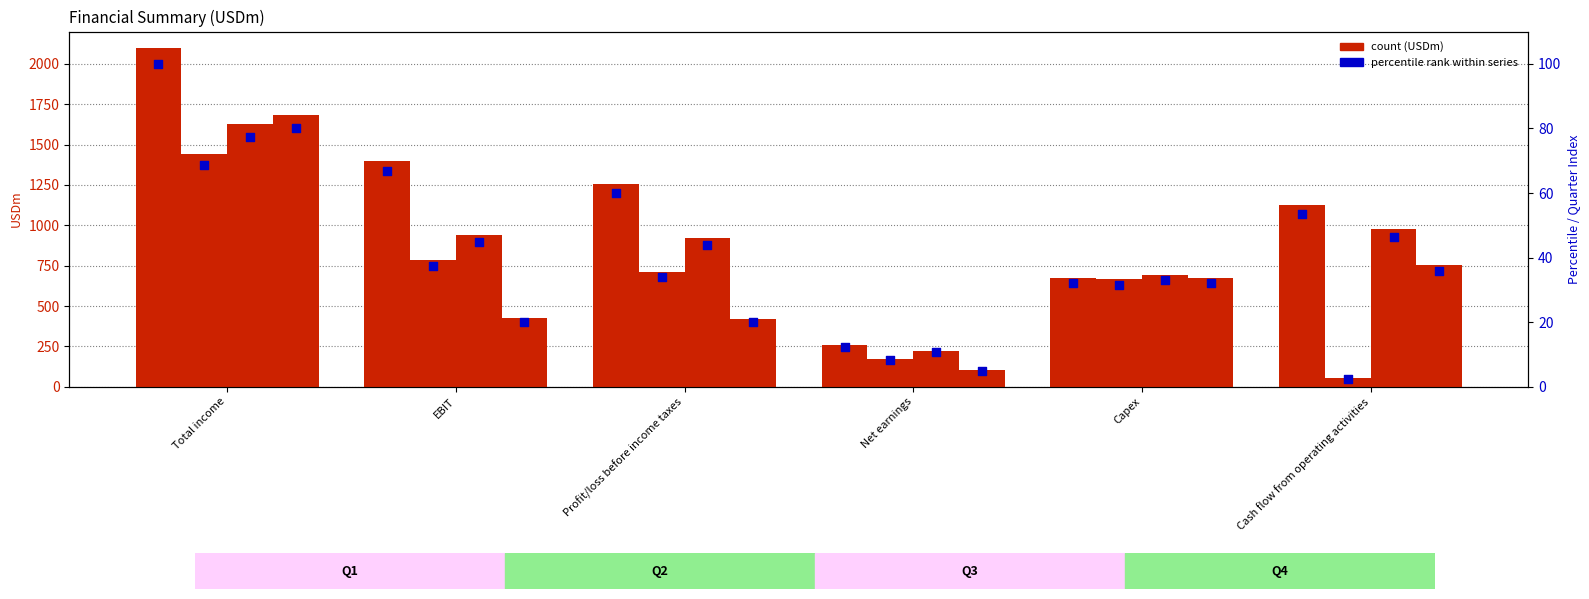

At how many categories does at least one series exceed 618?

5